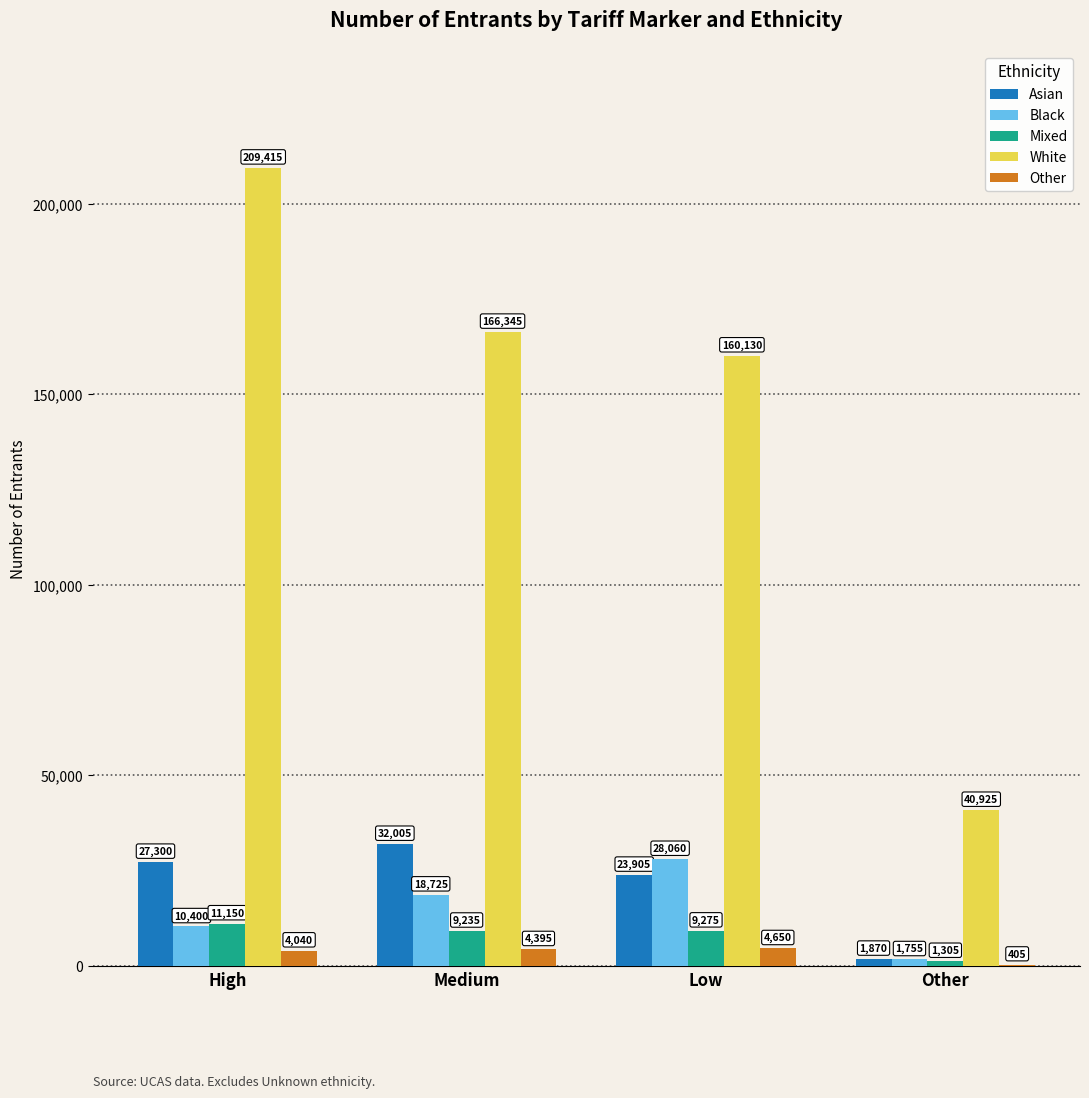

Is it true that White equals 209415 at High?

True